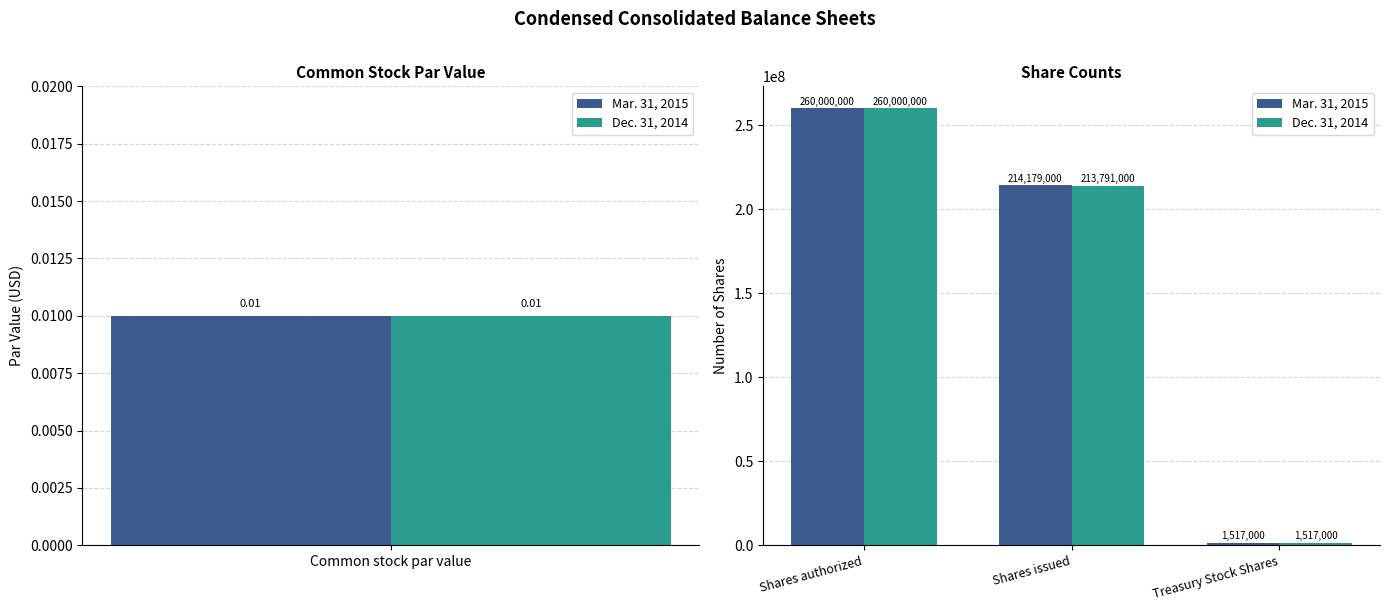

What is the difference between the maximum and second lowest values in the Mar. 31, 2015 series?

45821000